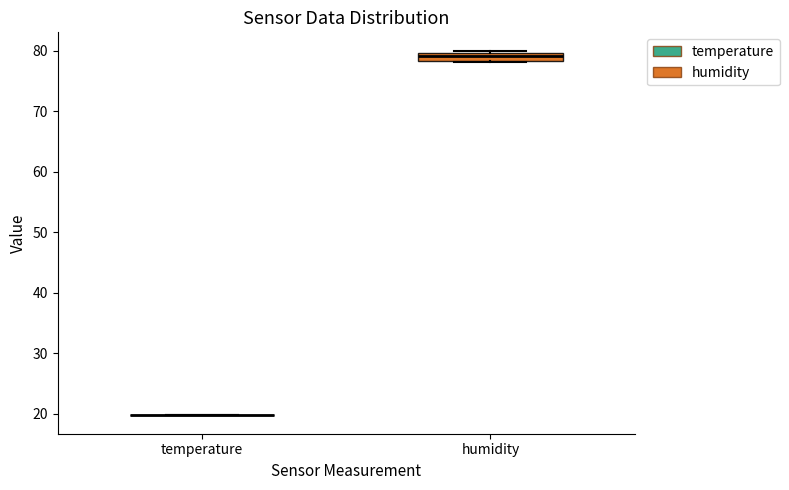

Comparing the boxes themselves (not the whiskers), which one is the tallest?

humidity